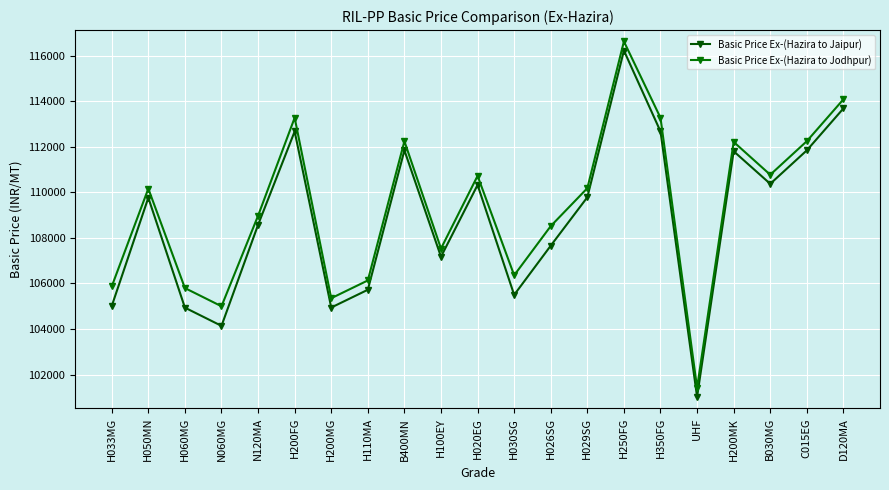

What is the label of the 8th point from the right?

H029SG